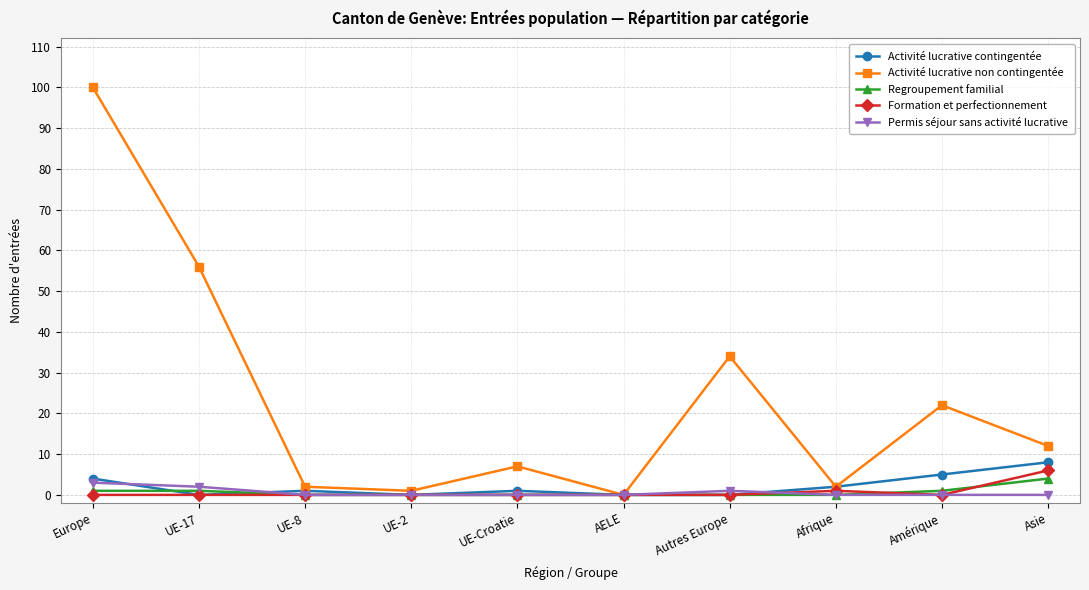

The value of Permis séjour sans activité lucrative at UE-8 is 0. True or false?

True